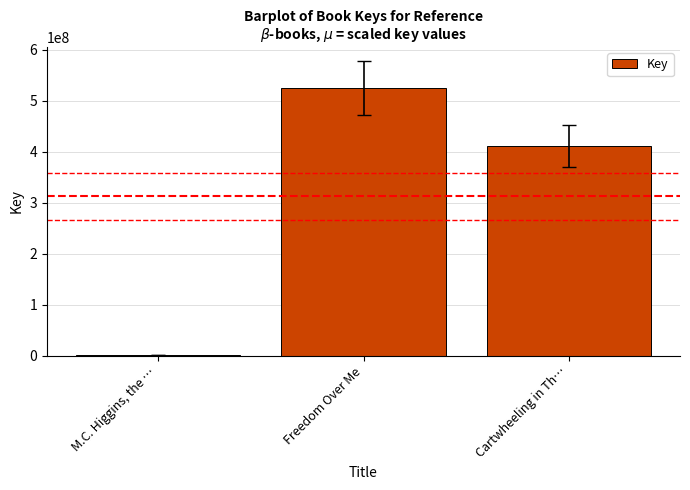

What is the maximum value shown in the chart?

524910805